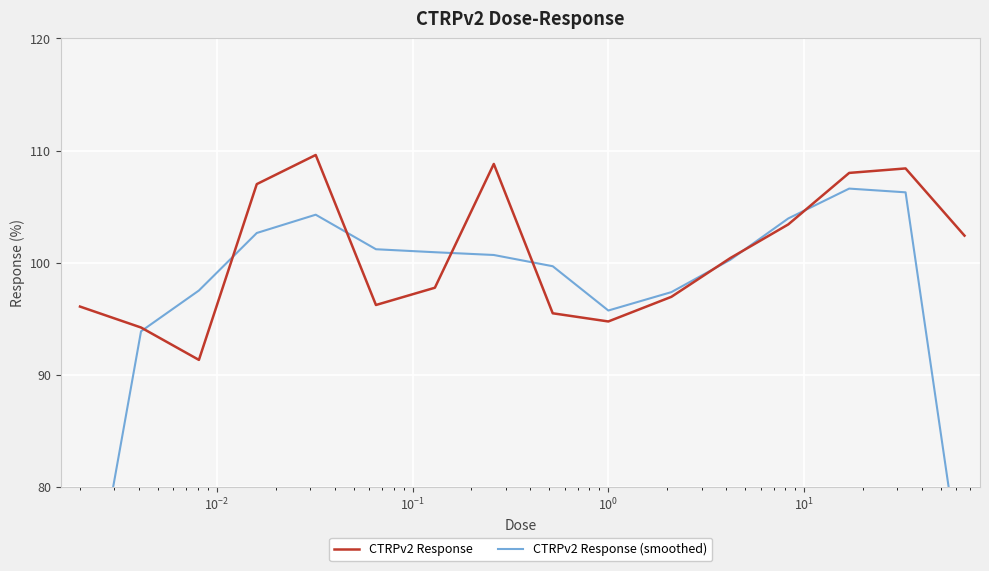

What is the lowest value of the CTRPv2 Response series?

91.3